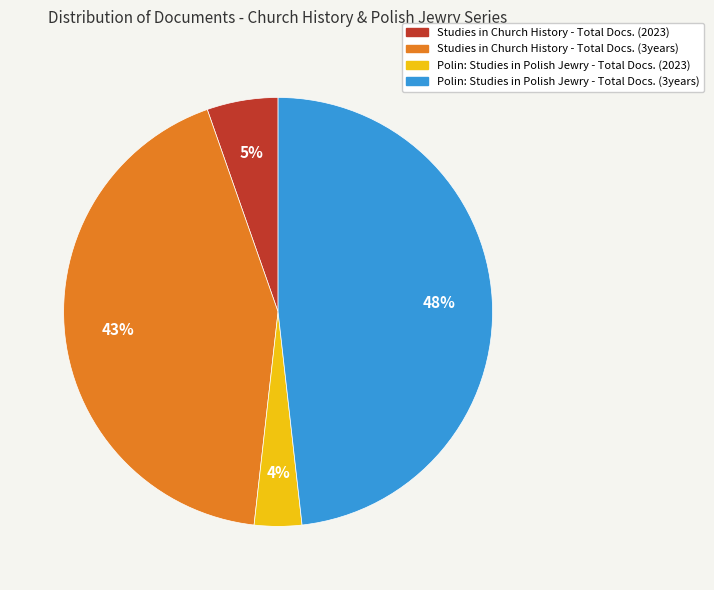

Which has a higher value, Polin: Studies in Polish Jewry - Total Docs. (3years) or Polin: Studies in Polish Jewry - Total Docs. (2023)?

Polin: Studies in Polish Jewry - Total Docs. (3years)